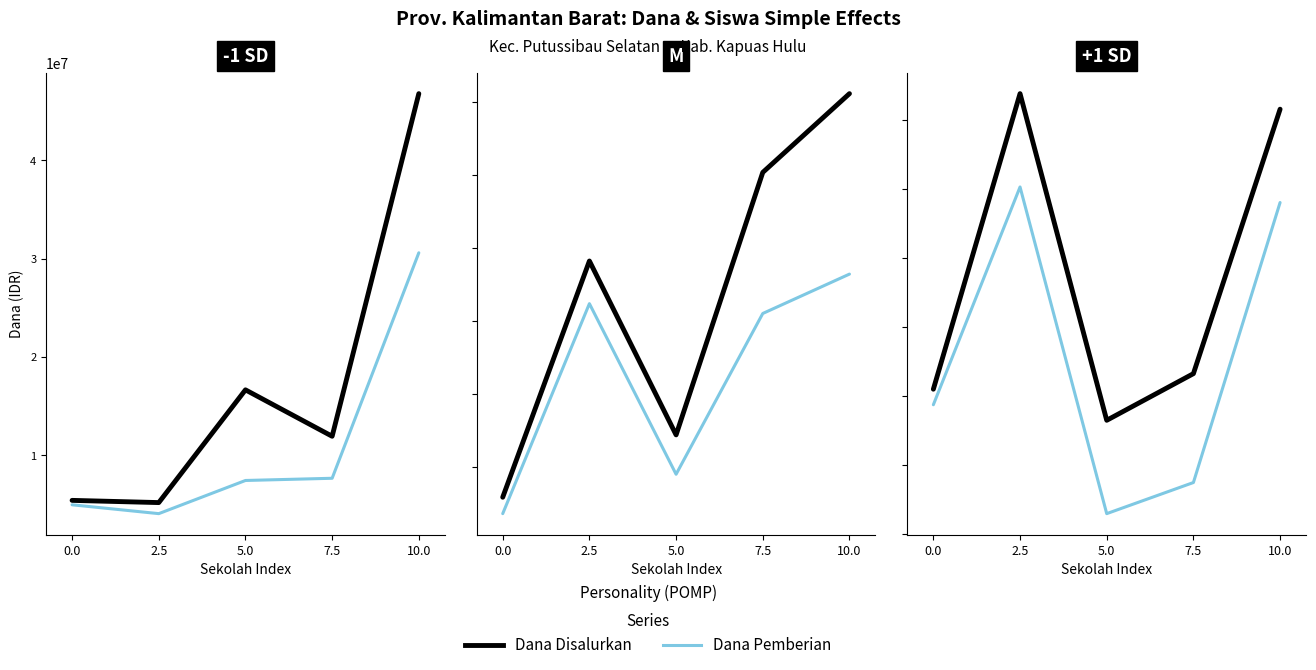

What is the difference between the Dana Pemberian values at 2.5 and 10.0?

225000